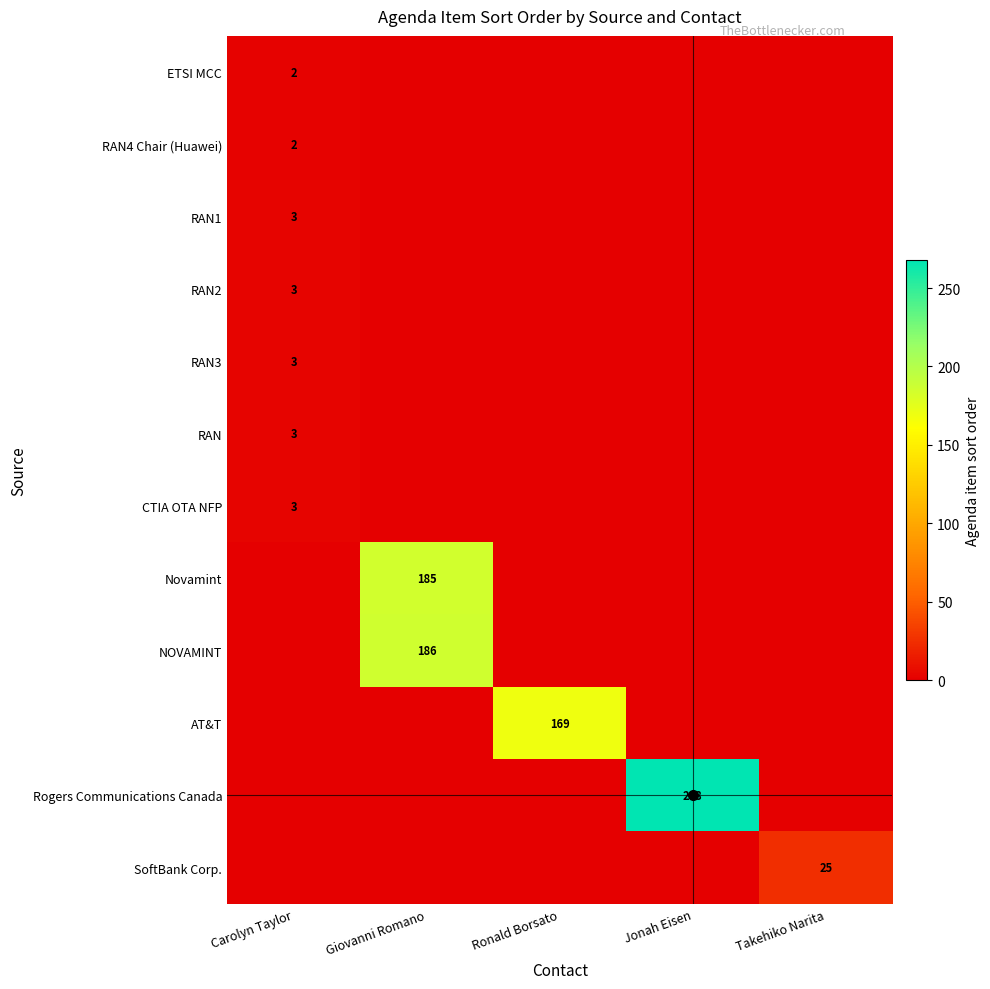

The value of Rogers Communications Canada at Jonah Eisen is 268. True or false?

True